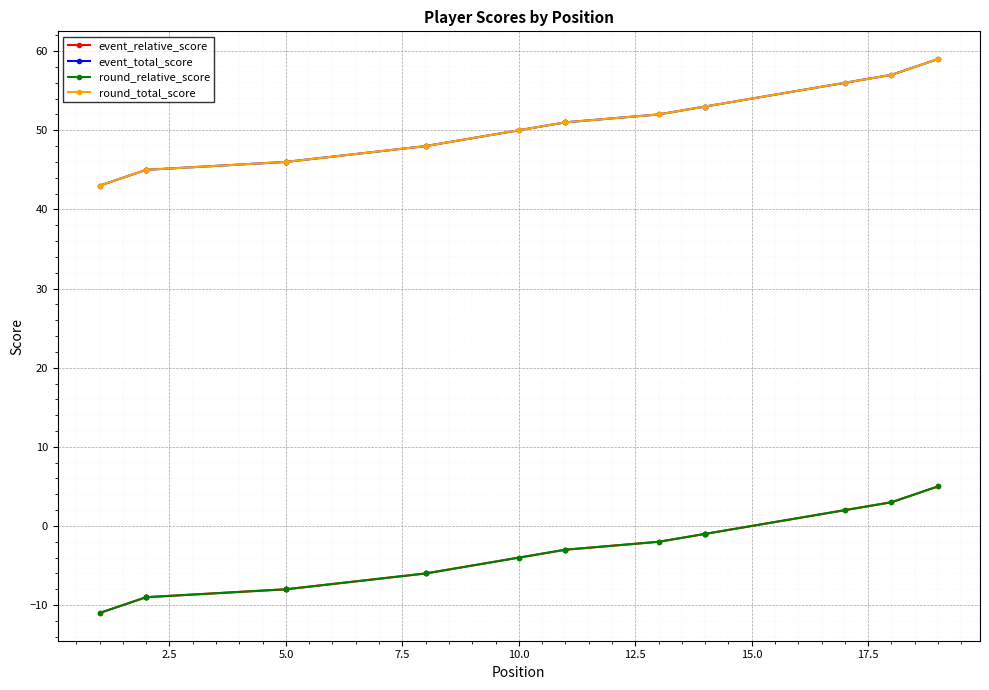

Which series has the largest total across all categories?

event_total_score